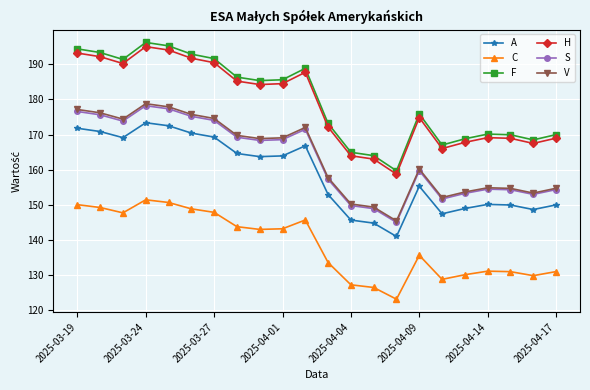

True or false: F has more than 0 interior local peaks.

True